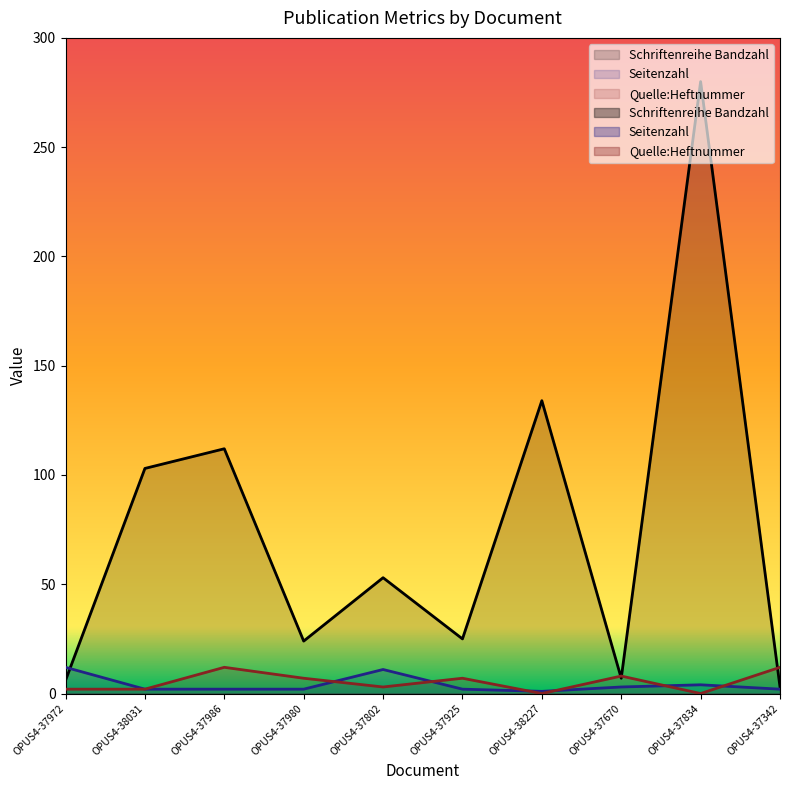

How many interior local peaks does the Quelle:Heftnummer series have?

3